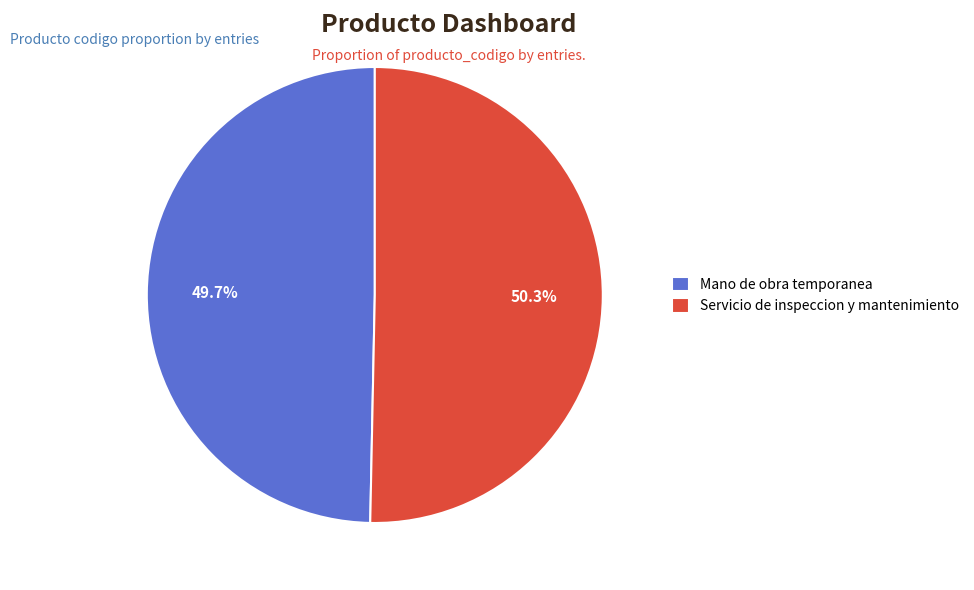

True or false: Servicio de inspeccion y mantenimiento accounts for 44% of the total.

False